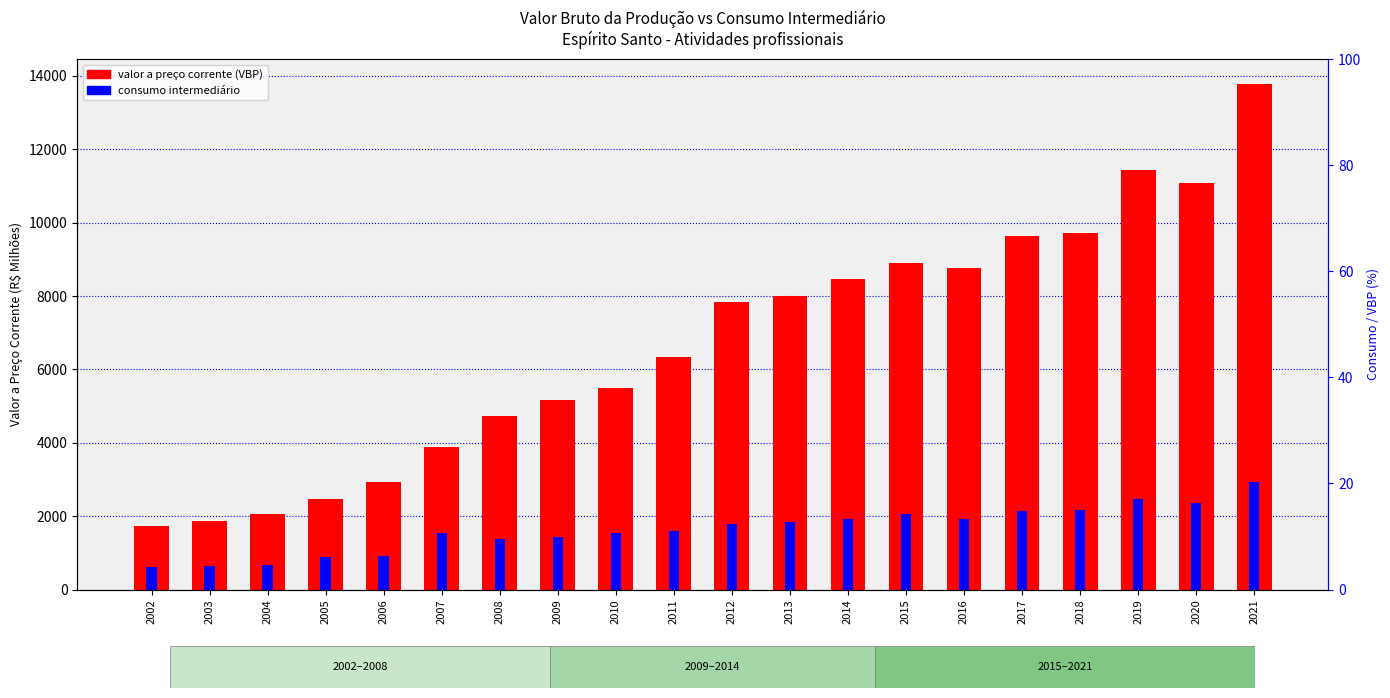

How many bars are there in total?

40